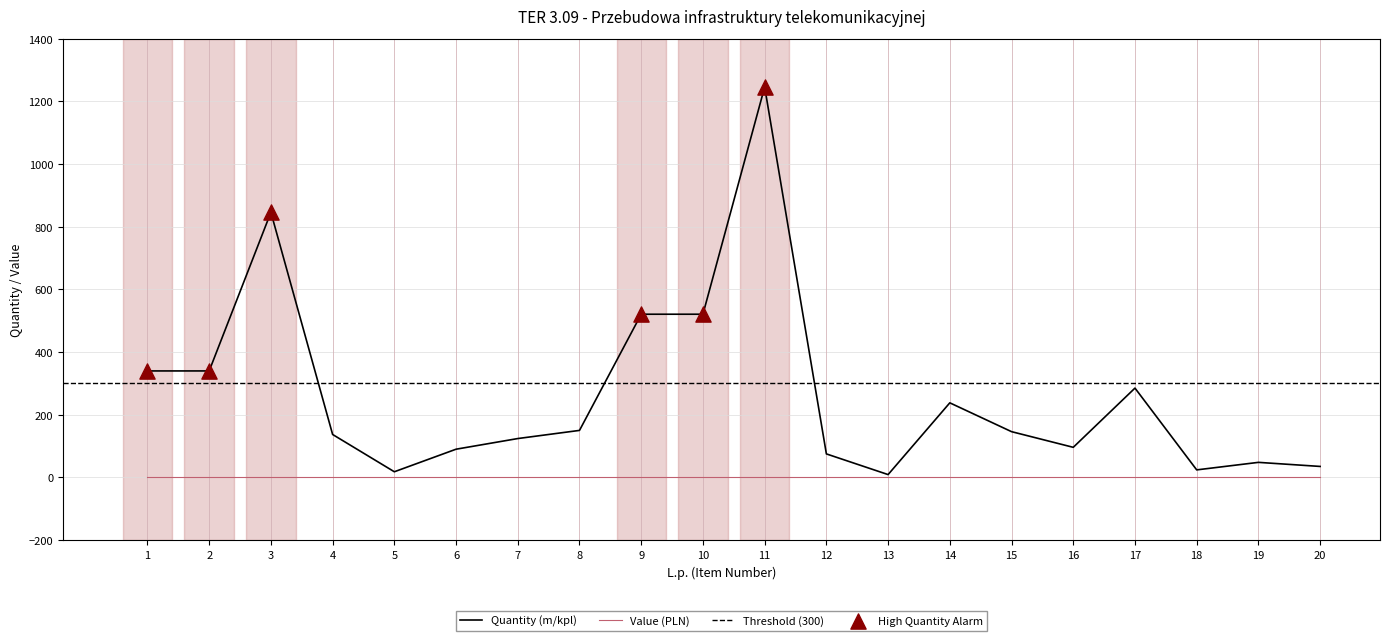

Which has a higher value, 11 or 8?

11